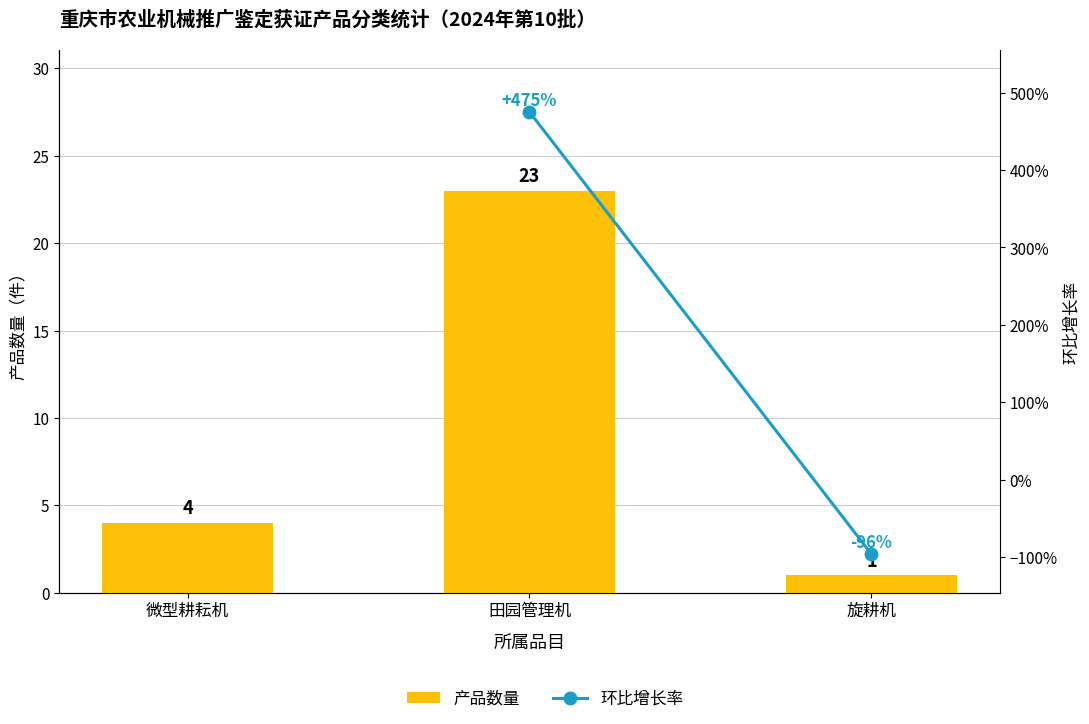

Reading right to left, transcribe all the data shown in this chart.

1	23	4